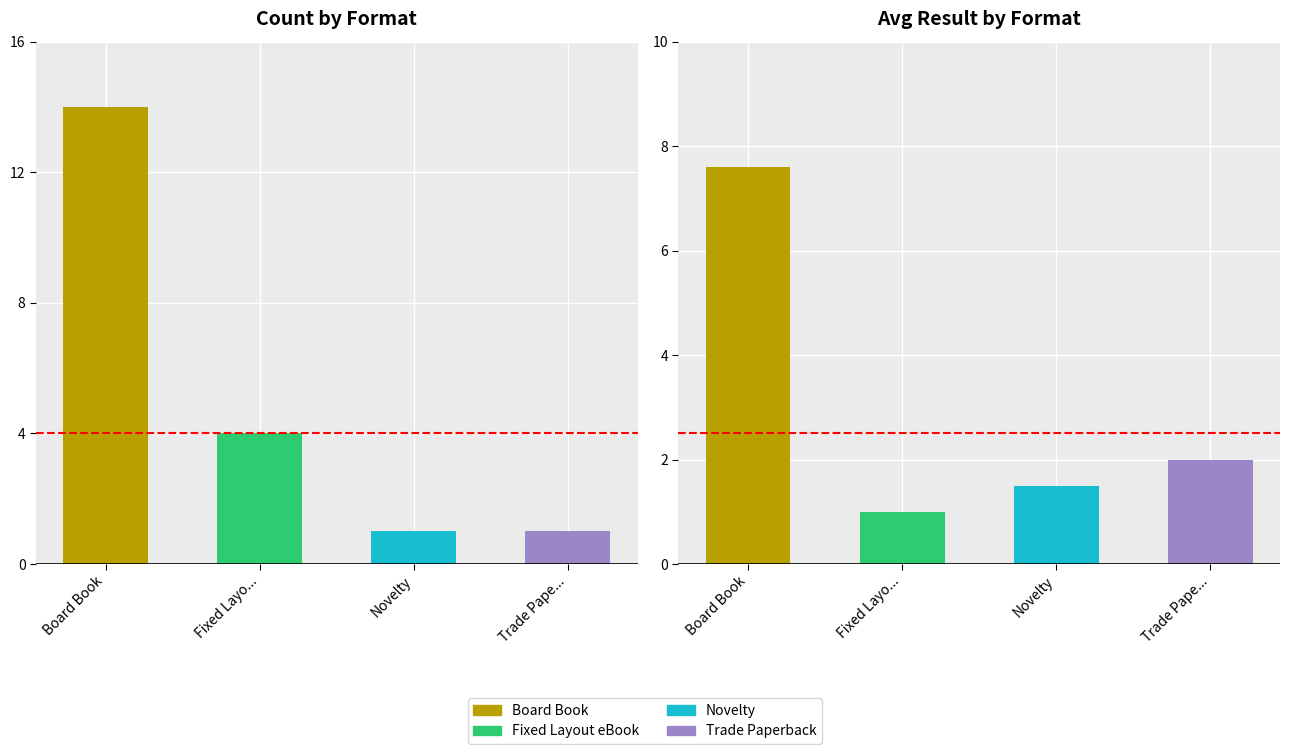

What is the label of the 1st bar from the right?

Trade Pape...